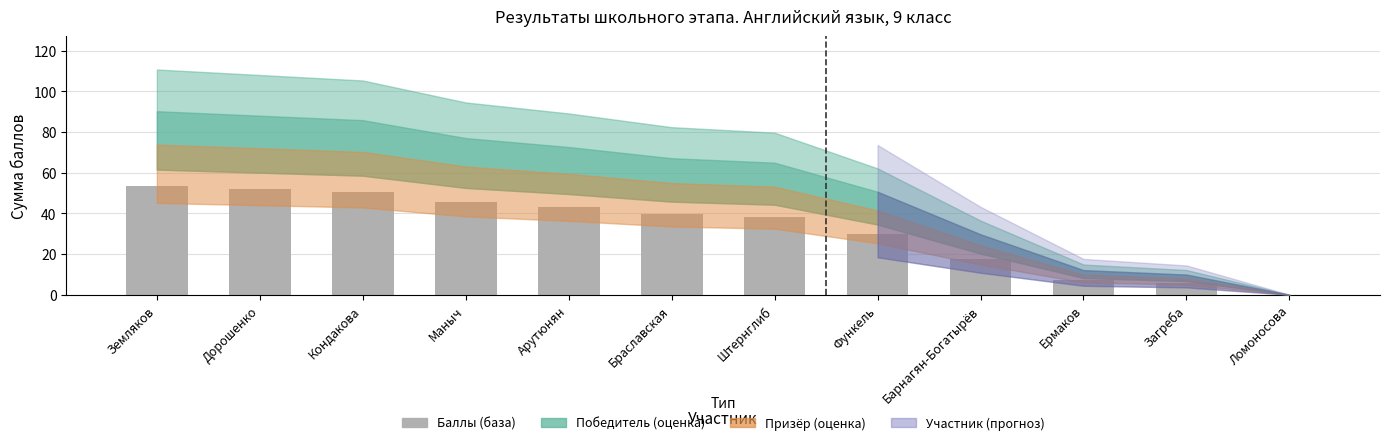

What is the ratio of the value at Маныч to the value at Штернглиб?

1.2